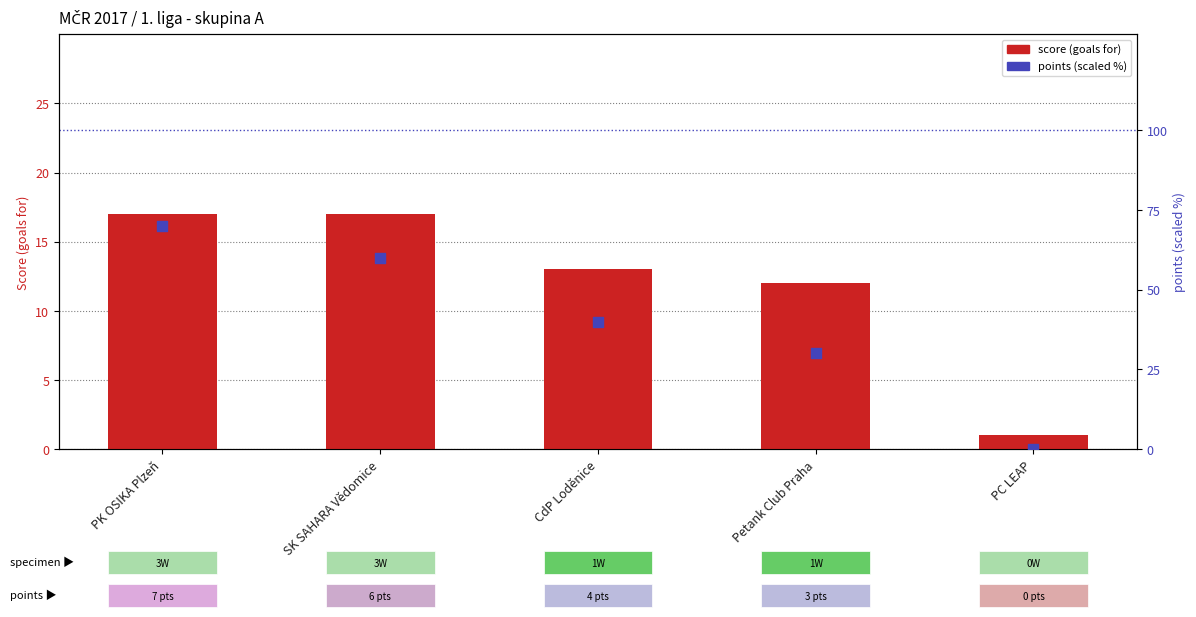

Which series contains the lowest Y value?

points (scaled %)